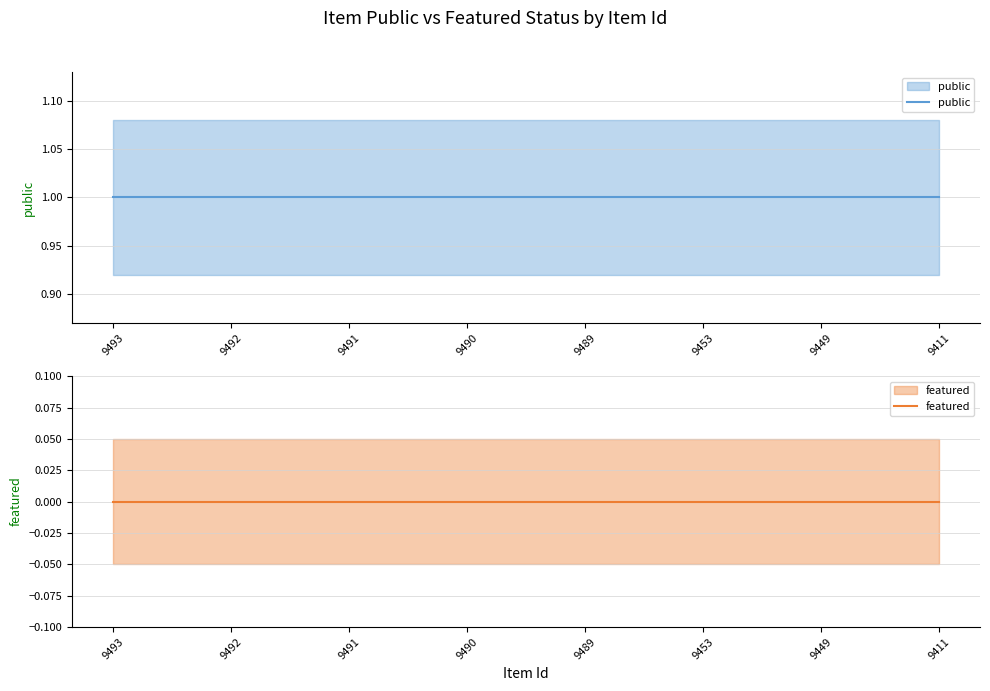

True or false: public has a value of 1 at 9492.

True